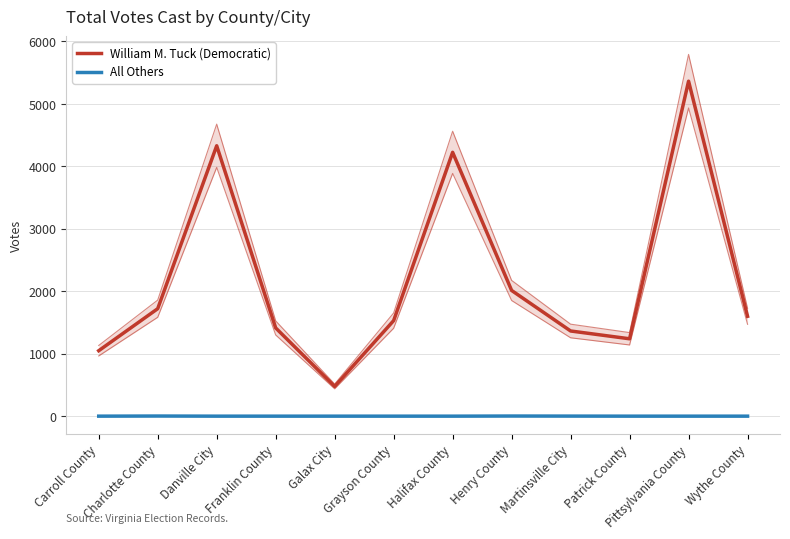

List the series in order of their overall mean, highest first.

William M. Tuck (Democratic), All Others